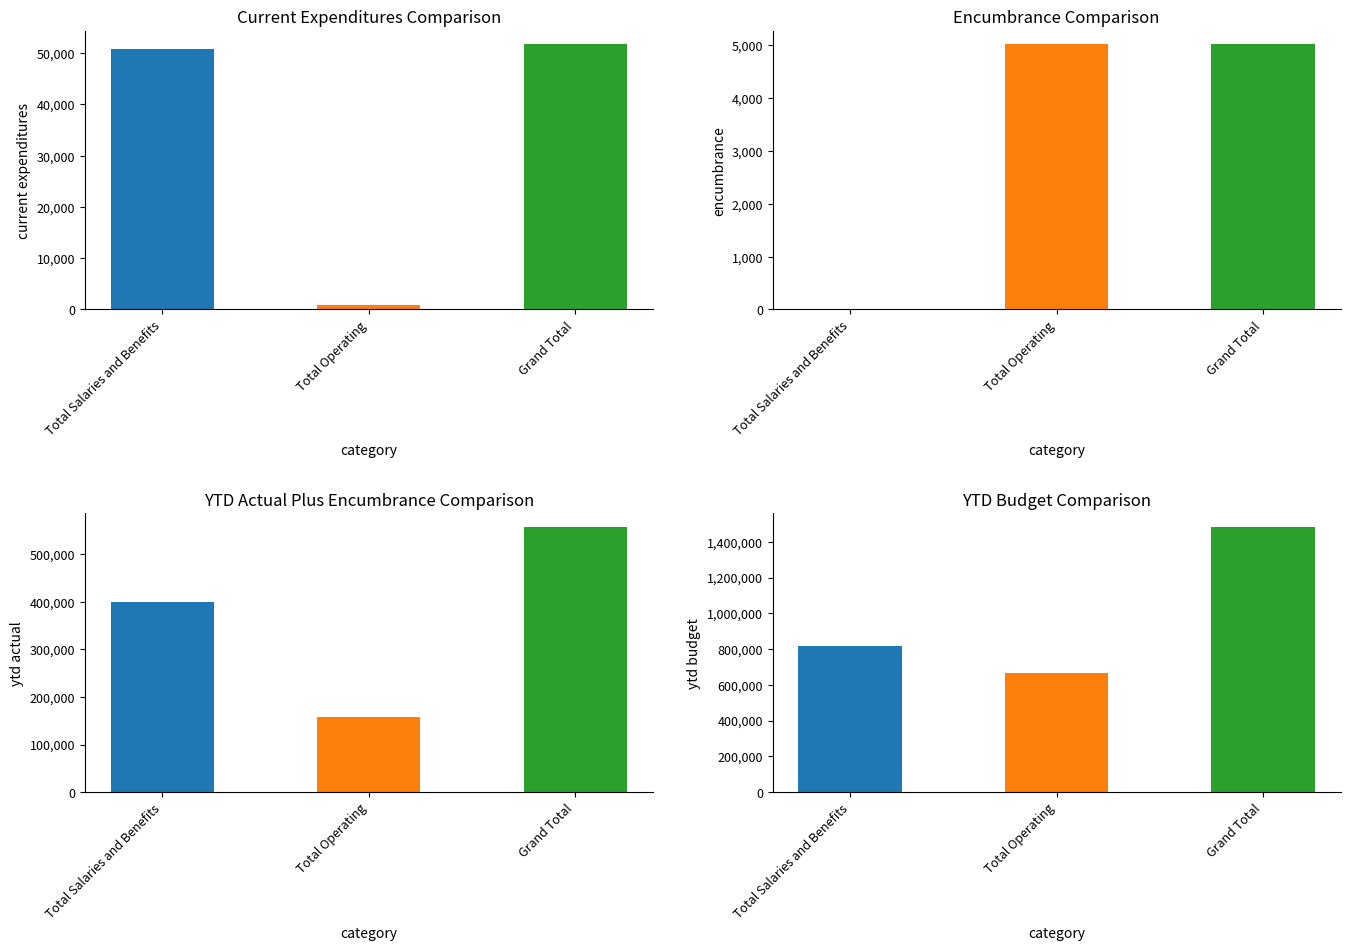

The Encumbrance series shows 5020.3 at Total Operating. True or false?

True